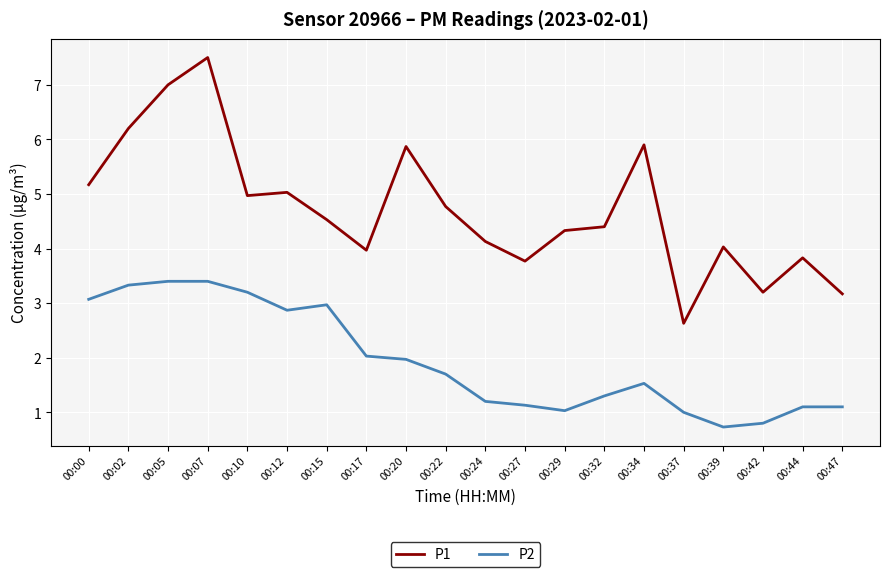

What are all the series names shown in the legend?

P1, P2